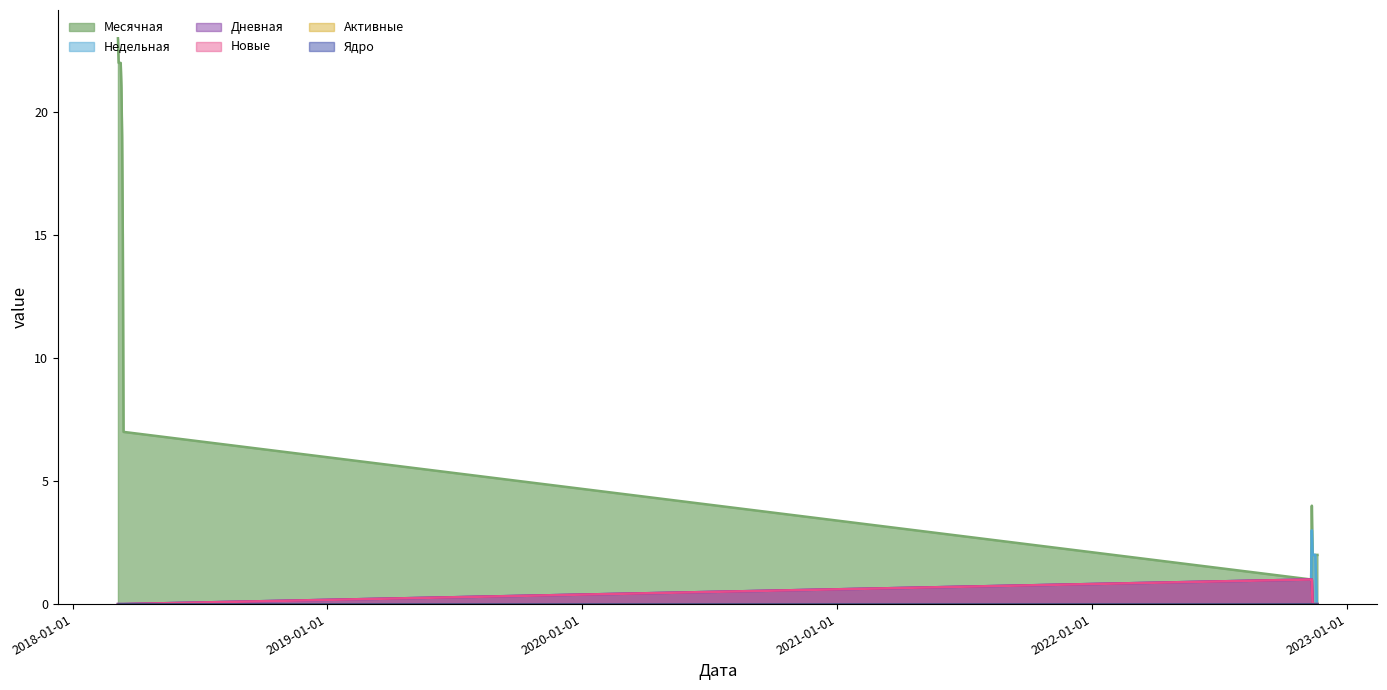

Does the chart display data point markers on the line(s)?

No